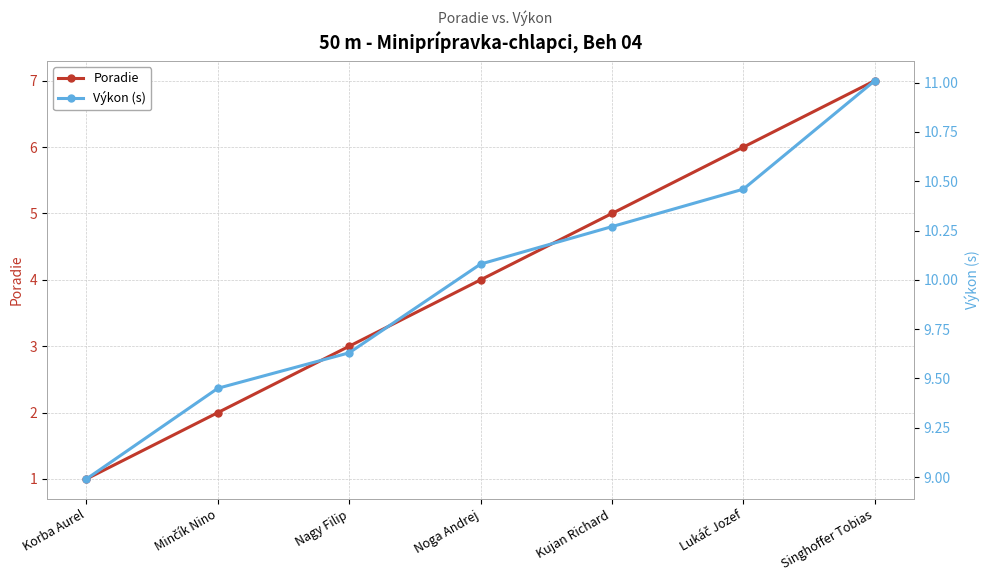

What is the value of the Poradie point at the 2nd from the left?

2